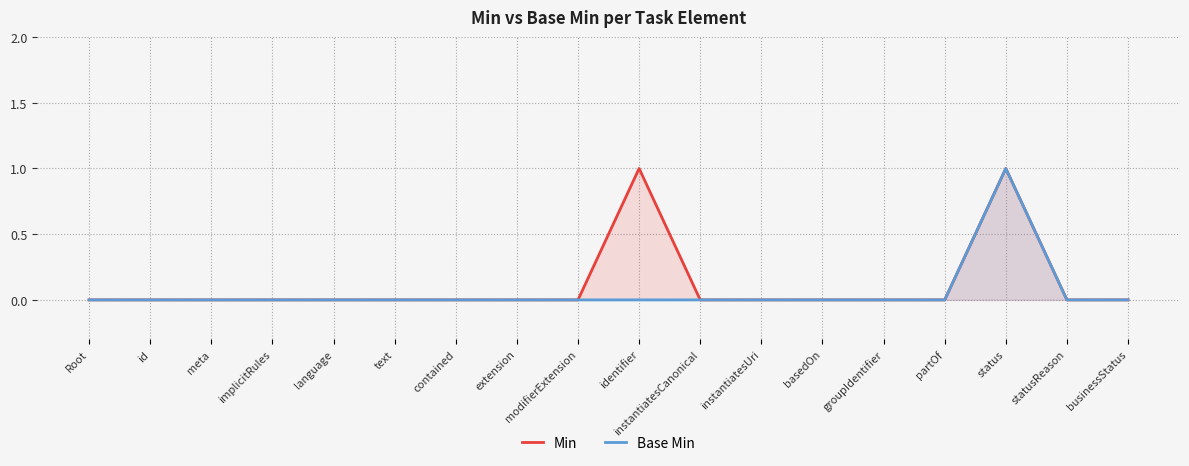

True or false: Base Min and Min cross at least once.

False